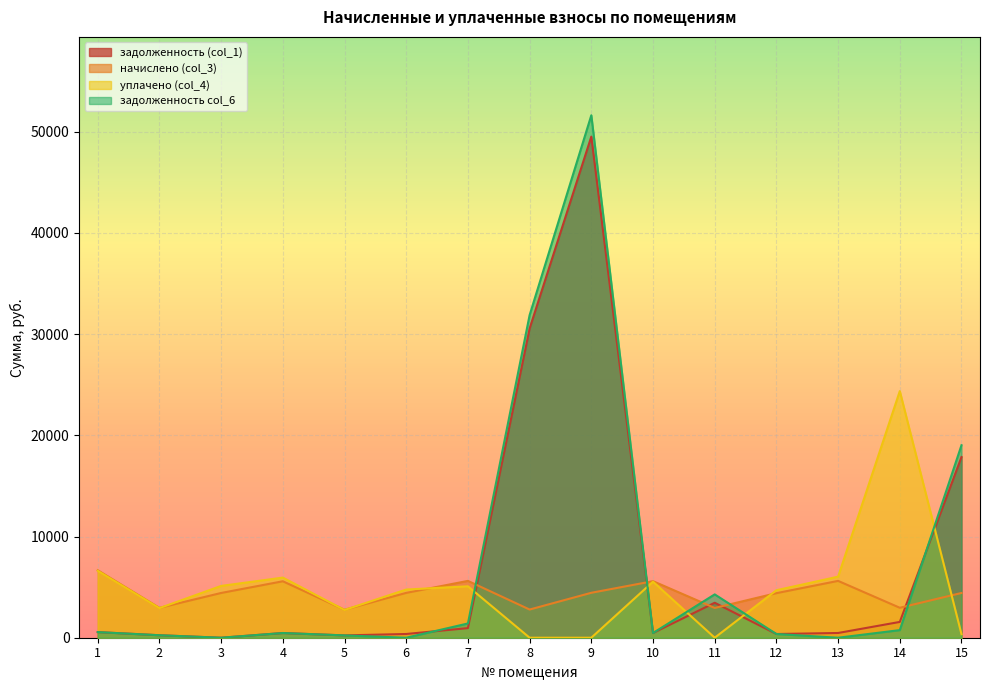

At which category is the sum across all series the highest?

9